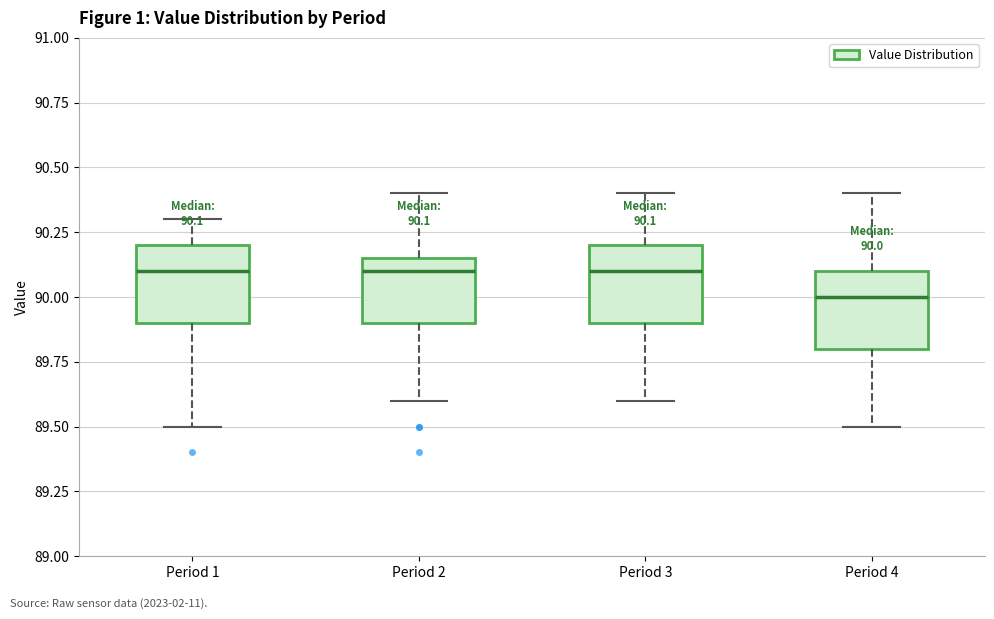

Which box has the lowest median line?

Period 4